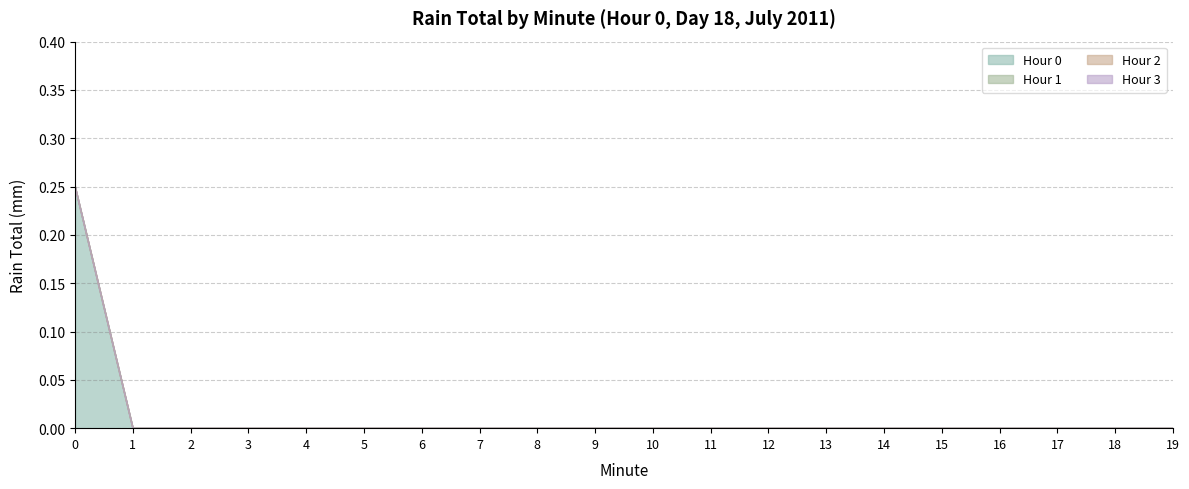

True or false: Hour 1 and Hour 0 cross at least once.

False